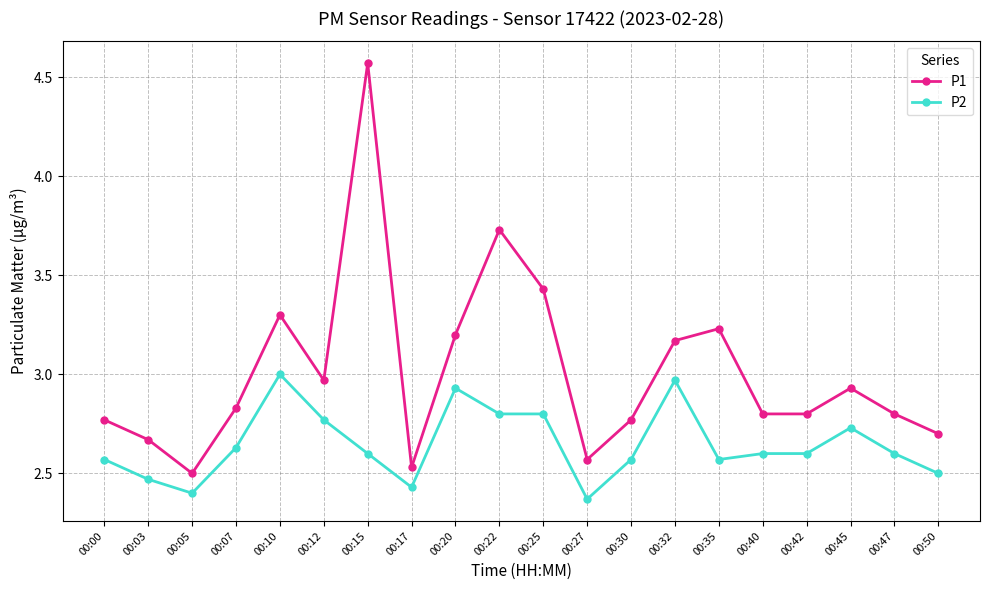

Rank the series by their average value, from highest to lowest.

P1, P2